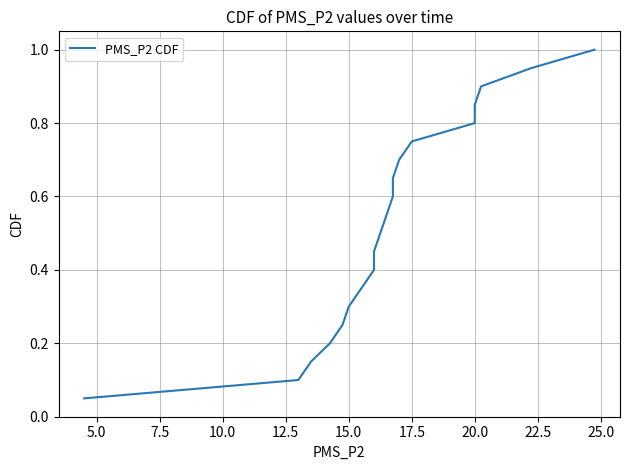

Which has a higher value, 25.0 or 20.0?

25.0